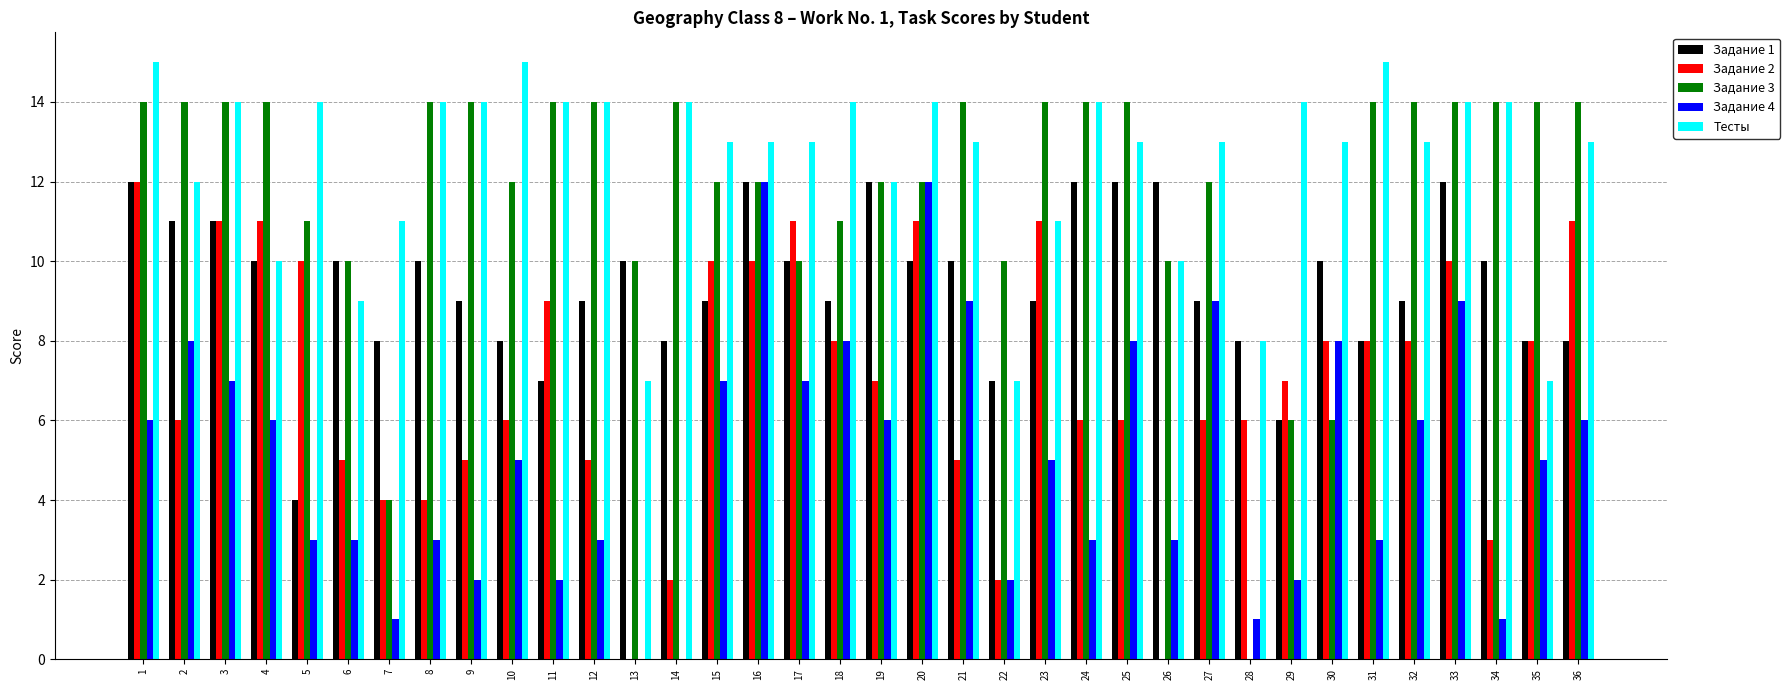

What is the total value across all series at 13?

27